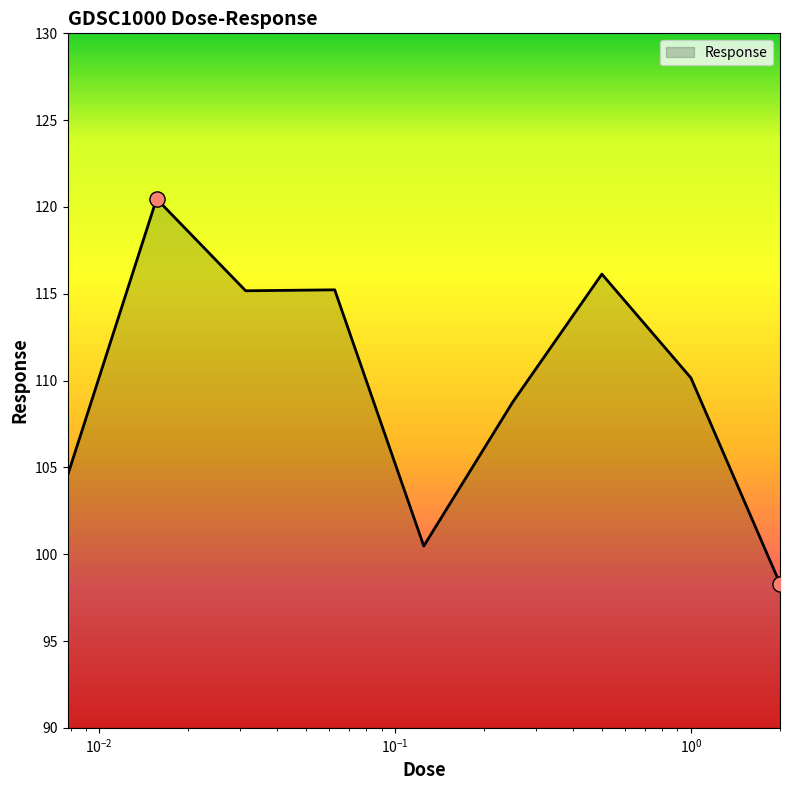

What is the smallest value displayed?

98.3